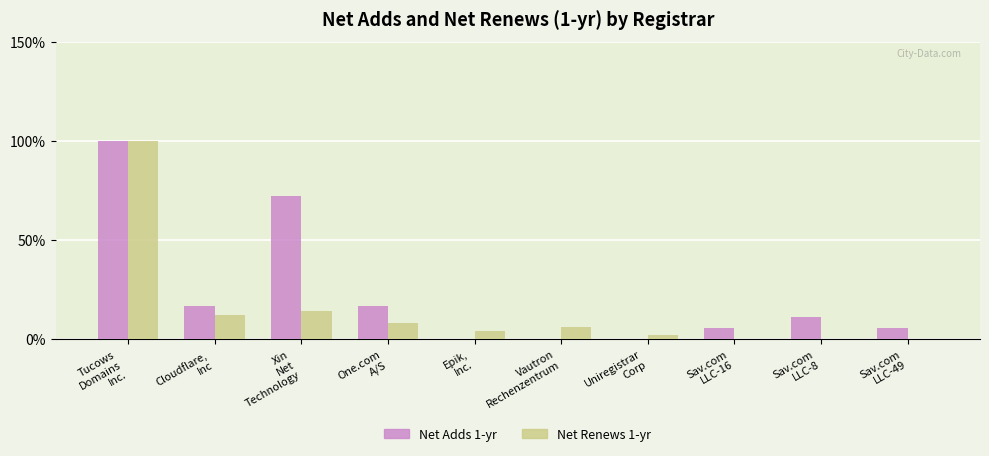

What is the maximum value for Net Adds 1-yr?

100.0